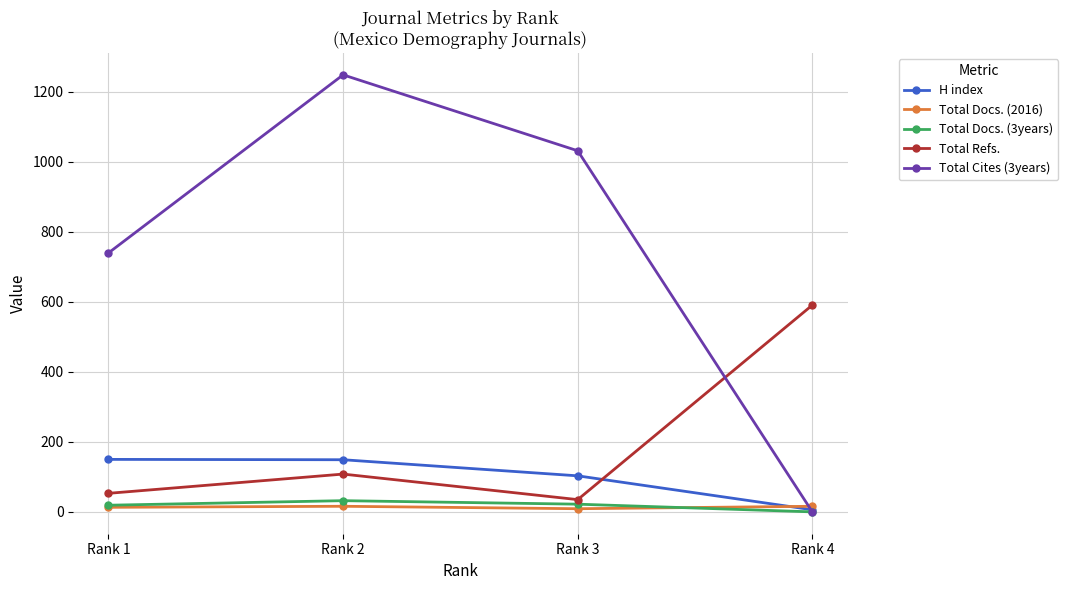

Which category has the lowest value in the Total Docs. (3years) series?

Rank 4